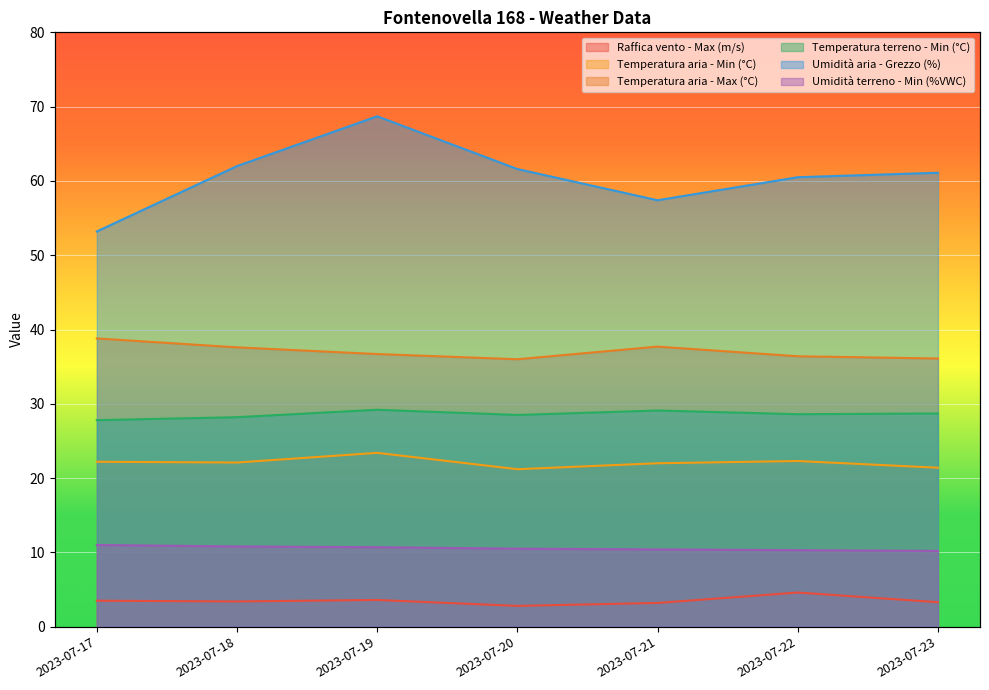

What is the sum of the Temperatura aria - Min (°C) values at 2023-07-19 and 2023-07-21?

45.4